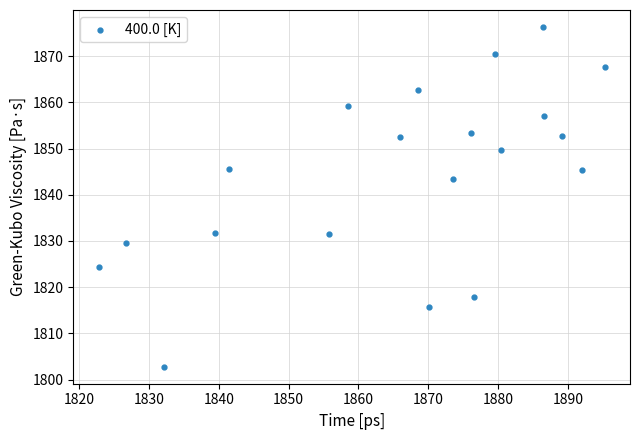

What Y value in the scatter plot is closest to 1839?

1843.5